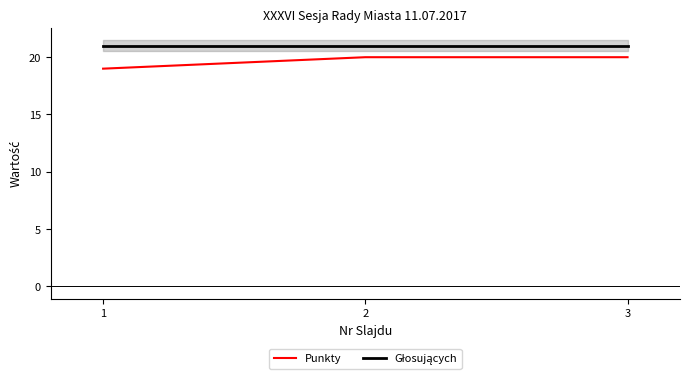

Rank the series at 2 from lowest to highest value.

Punkty, Głosujących